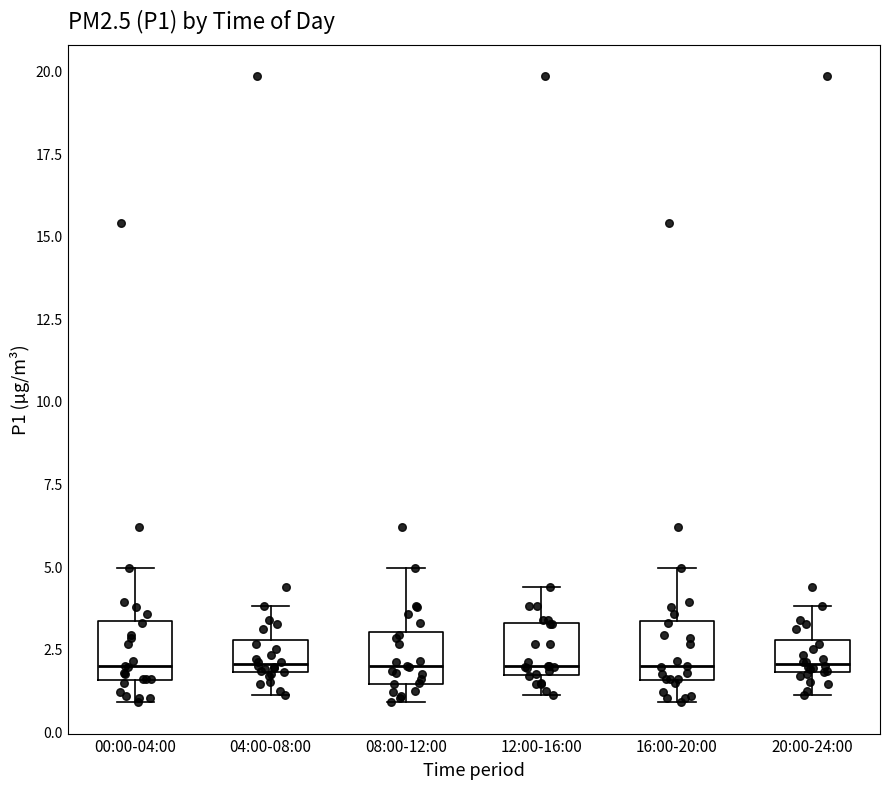

Reading left to right, read every box against the y-axis: the position of its median line, the range the box covers, and the ends of its whiskers. The values are not printed on the chart, so give them approximately, as read against the axis.

00:00-04:00: median 2.0, box 1.5 to 3.5, whiskers 1.0 to 5.0
04:00-08:00: median 2.0 (just above the box's lower edge), box 2.0 to 3.0, whiskers 1.0 to 4.0
08:00-12:00: median 2.0, box 1.5 to 3.0, whiskers 1.0 to 5.0
12:00-16:00: median 2.0, box 1.5 to 3.5, whiskers 1.0 to 4.5
16:00-20:00: median 2.0, box 1.5 to 3.5, whiskers 1.0 to 5.0
20:00-24:00: median 2.0 (just above the box's lower edge), box 2.0 to 3.0, whiskers 1.0 to 4.0